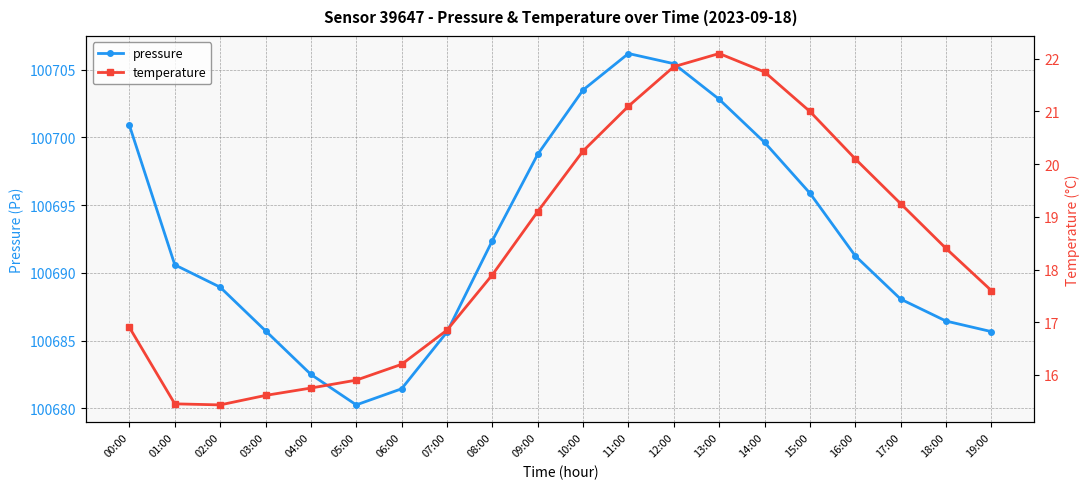

List the series in order of their overall mean, lowest first.

temperature, pressure